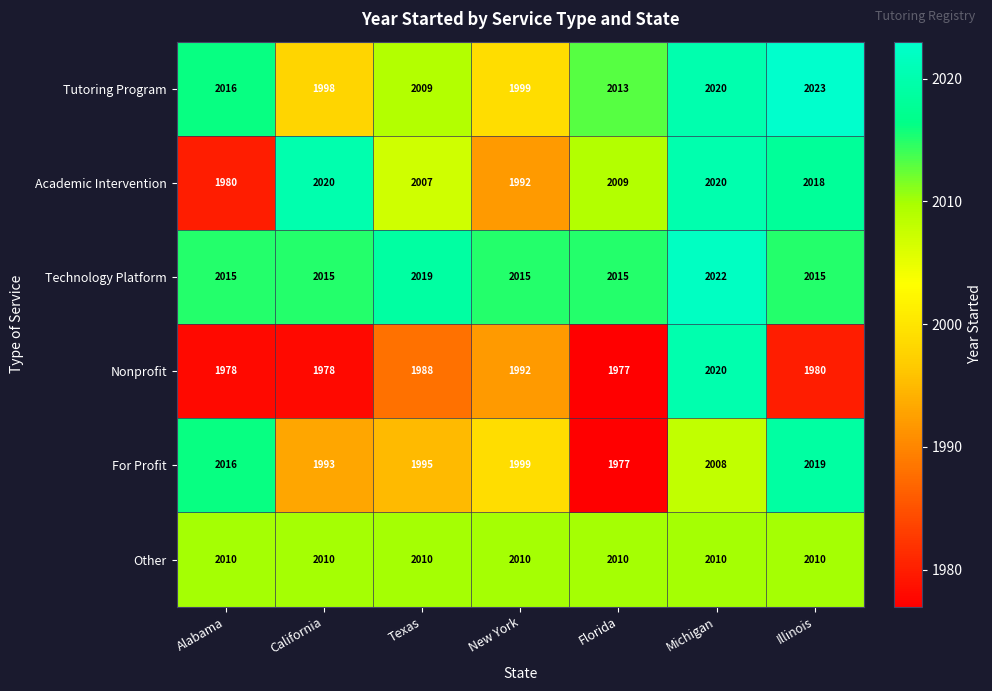

At which category is the sum across all series the highest?

Michigan